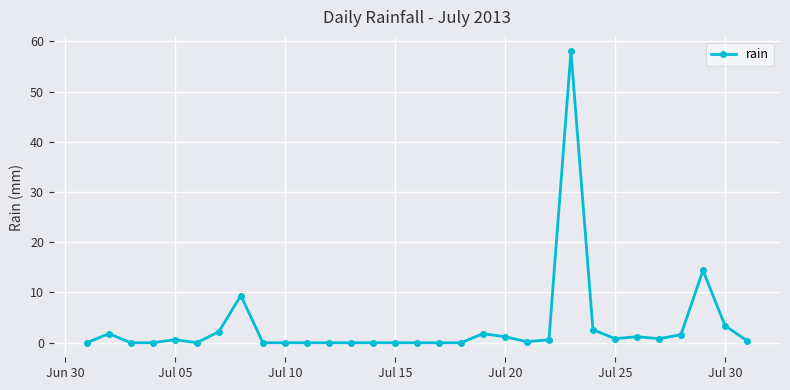

Does the chart have visible grid lines?

Yes